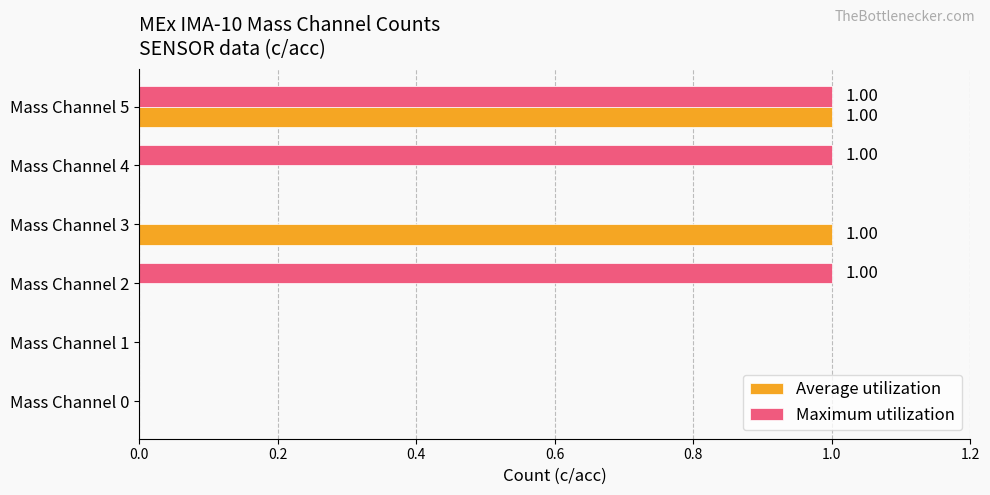

What is the sum of all Maximum utilization values?

3